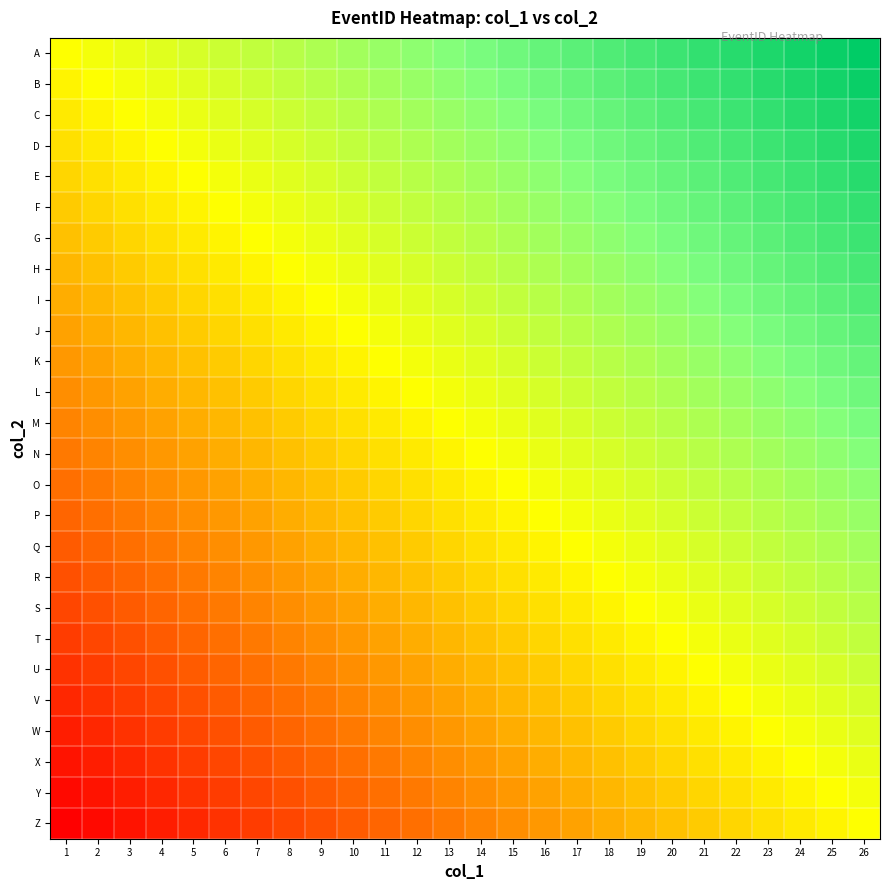

Reading left to right, transcribe all the data shown in this chart.

A: 1=0	2=1	3=2	4=3	5=4	6=5	7=6	8=7	9=8	10=9	11=10	12=11	13=12	14=13	15=14	16=15	17=16	18=17	19=18	20=19	21=20	22=21	23=22	24=23	25=24	26=25
B: 1=-1	2=0	3=1	4=2	5=3	6=4	7=5	8=6	9=7	10=8	11=9	12=10	13=11	14=12	15=13	16=14	17=15	18=16	19=17	20=18	21=19	22=20	23=21	24=22	25=23	26=24
C: 1=-2	2=-1	3=0	4=1	5=2	6=3	7=4	8=5	9=6	10=7	11=8	12=9	13=10	14=11	15=12	16=13	17=14	18=15	19=16	20=17	21=18	22=19	23=20	24=21	25=22	26=23
D: 1=-3	2=-2	3=-1	4=0	5=1	6=2	7=3	8=4	9=5	10=6	11=7	12=8	13=9	14=10	15=11	16=12	17=13	18=14	19=15	20=16	21=17	22=18	23=19	24=20	25=21	26=22
E: 1=-4	2=-3	3=-2	4=-1	5=0	6=1	7=2	8=3	9=4	10=5	11=6	12=7	13=8	14=9	15=10	16=11	17=12	18=13	19=14	20=15	21=16	22=17	23=18	24=19	25=20	26=21
F: 1=-5	2=-4	3=-3	4=-2	5=-1	6=0	7=1	8=2	9=3	10=4	11=5	12=6	13=7	14=8	15=9	16=10	17=11	18=12	19=13	20=14	21=15	22=16	23=17	24=18	25=19	26=20
G: 1=-6	2=-5	3=-4	4=-3	5=-2	6=-1	7=0	8=1	9=2	10=3	11=4	12=5	13=6	14=7	15=8	16=9	17=10	18=11	19=12	20=13	21=14	22=15	23=16	24=17	25=18	26=19
H: 1=-7	2=-6	3=-5	4=-4	5=-3	6=-2	7=-1	8=0	9=1	10=2	11=3	12=4	13=5	14=6	15=7	16=8	17=9	18=10	19=11	20=12	21=13	22=14	23=15	24=16	25=17	26=18
I: 1=-8	2=-7	3=-6	4=-5	5=-4	6=-3	7=-2	8=-1	9=0	10=1	11=2	12=3	13=4	14=5	15=6	16=7	17=8	18=9	19=10	20=11	21=12	22=13	23=14	24=15	25=16	26=17
J: 1=-9	2=-8	3=-7	4=-6	5=-5	6=-4	7=-3	8=-2	9=-1	10=0	11=1	12=2	13=3	14=4	15=5	16=6	17=7	18=8	19=9	20=10	21=11	22=12	23=13	24=14	25=15	26=16
K: 1=-10	2=-9	3=-8	4=-7	5=-6	6=-5	7=-4	8=-3	9=-2	10=-1	11=0	12=1	13=2	14=3	15=4	16=5	17=6	18=7	19=8	20=9	21=10	22=11	23=12	24=13	25=14	26=15
L: 1=-11	2=-10	3=-9	4=-8	5=-7	6=-6	7=-5	8=-4	9=-3	10=-2	11=-1	12=0	13=1	14=2	15=3	16=4	17=5	18=6	19=7	20=8	21=9	22=10	23=11	24=12	25=13	26=14
M: 1=-12	2=-11	3=-10	4=-9	5=-8	6=-7	7=-6	8=-5	9=-4	10=-3	11=-2	12=-1	13=0	14=1	15=2	16=3	17=4	18=5	19=6	20=7	21=8	22=9	23=10	24=11	25=12	26=13
N: 1=-13	2=-12	3=-11	4=-10	5=-9	6=-8	7=-7	8=-6	9=-5	10=-4	11=-3	12=-2	13=-1	14=0	15=1	16=2	17=3	18=4	19=5	20=6	21=7	22=8	23=9	24=10	25=11	26=12
O: 1=-14	2=-13	3=-12	4=-11	5=-10	6=-9	7=-8	8=-7	9=-6	10=-5	11=-4	12=-3	13=-2	14=-1	15=0	16=1	17=2	18=3	19=4	20=5	21=6	22=7	23=8	24=9	25=10	26=11
P: 1=-15	2=-14	3=-13	4=-12	5=-11	6=-10	7=-9	8=-8	9=-7	10=-6	11=-5	12=-4	13=-3	14=-2	15=-1	16=0	17=1	18=2	19=3	20=4	21=5	22=6	23=7	24=8	25=9	26=10
Q: 1=-16	2=-15	3=-14	4=-13	5=-12	6=-11	7=-10	8=-9	9=-8	10=-7	11=-6	12=-5	13=-4	14=-3	15=-2	16=-1	17=0	18=1	19=2	20=3	21=4	22=5	23=6	24=7	25=8	26=9
R: 1=-17	2=-16	3=-15	4=-14	5=-13	6=-12	7=-11	8=-10	9=-9	10=-8	11=-7	12=-6	13=-5	14=-4	15=-3	16=-2	17=-1	18=0	19=1	20=2	21=3	22=4	23=5	24=6	25=7	26=8
S: 1=-18	2=-17	3=-16	4=-15	5=-14	6=-13	7=-12	8=-11	9=-10	10=-9	11=-8	12=-7	13=-6	14=-5	15=-4	16=-3	17=-2	18=-1	19=0	20=1	21=2	22=3	23=4	24=5	25=6	26=7
T: 1=-19	2=-18	3=-17	4=-16	5=-15	6=-14	7=-13	8=-12	9=-11	10=-10	11=-9	12=-8	13=-7	14=-6	15=-5	16=-4	17=-3	18=-2	19=-1	20=0	21=1	22=2	23=3	24=4	25=5	26=6
U: 1=-20	2=-19	3=-18	4=-17	5=-16	6=-15	7=-14	8=-13	9=-12	10=-11	11=-10	12=-9	13=-8	14=-7	15=-6	16=-5	17=-4	18=-3	19=-2	20=-1	21=0	22=1	23=2	24=3	25=4	26=5
V: 1=-21	2=-20	3=-19	4=-18	5=-17	6=-16	7=-15	8=-14	9=-13	10=-12	11=-11	12=-10	13=-9	14=-8	15=-7	16=-6	17=-5	18=-4	19=-3	20=-2	21=-1	22=0	23=1	24=2	25=3	26=4
W: 1=-22	2=-21	3=-20	4=-19	5=-18	6=-17	7=-16	8=-15	9=-14	10=-13	11=-12	12=-11	13=-10	14=-9	15=-8	16=-7	17=-6	18=-5	19=-4	20=-3	21=-2	22=-1	23=0	24=1	25=2	26=3
X: 1=-23	2=-22	3=-21	4=-20	5=-19	6=-18	7=-17	8=-16	9=-15	10=-14	11=-13	12=-12	13=-11	14=-10	15=-9	16=-8	17=-7	18=-6	19=-5	20=-4	21=-3	22=-2	23=-1	24=0	25=1	26=2
Y: 1=-24	2=-23	3=-22	4=-21	5=-20	6=-19	7=-18	8=-17	9=-16	10=-15	11=-14	12=-13	13=-12	14=-11	15=-10	16=-9	17=-8	18=-7	19=-6	20=-5	21=-4	22=-3	23=-2	24=-1	25=0	26=1
Z: 1=-25	2=-24	3=-23	4=-22	5=-21	6=-20	7=-19	8=-18	9=-17	10=-16	11=-15	12=-14	13=-13	14=-12	15=-11	16=-10	17=-9	18=-8	19=-7	20=-6	21=-5	22=-4	23=-3	24=-2	25=-1	26=0